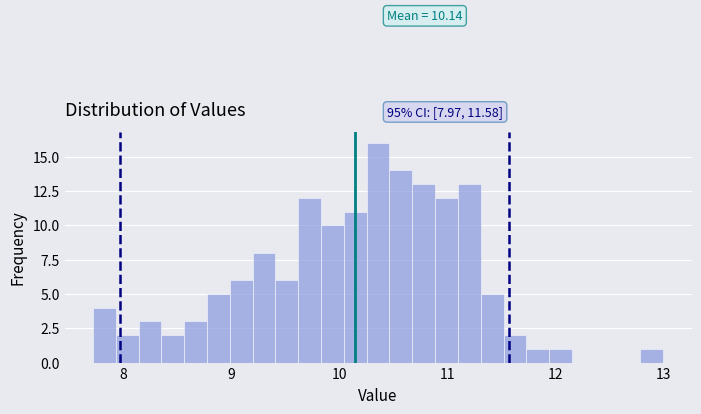

Read against the x-axis, roughly where is the centre of the tallest bar?

10.4